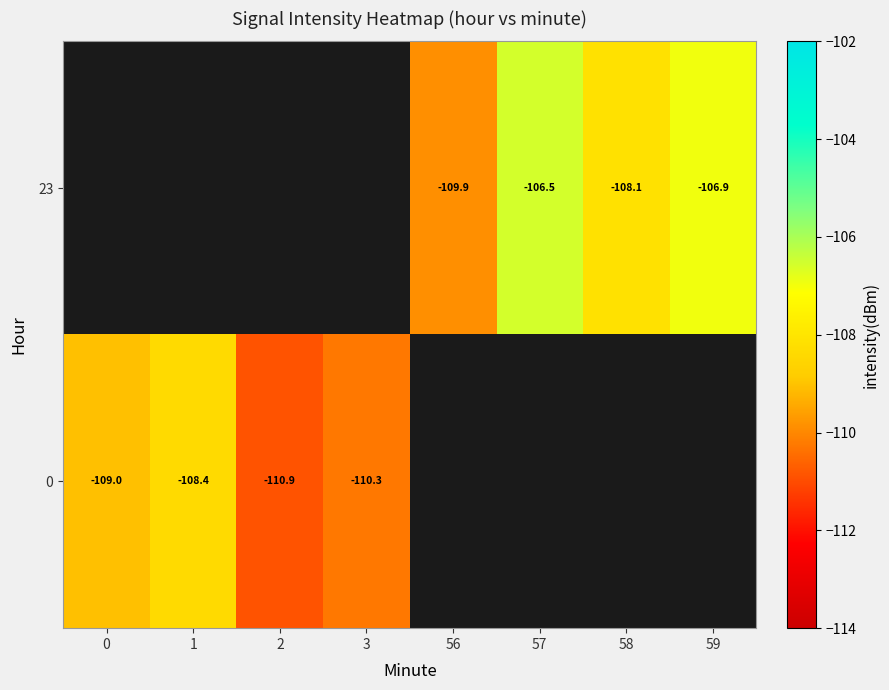

Is the value of 0 at 1 greater than the value of 23 at 57?

No